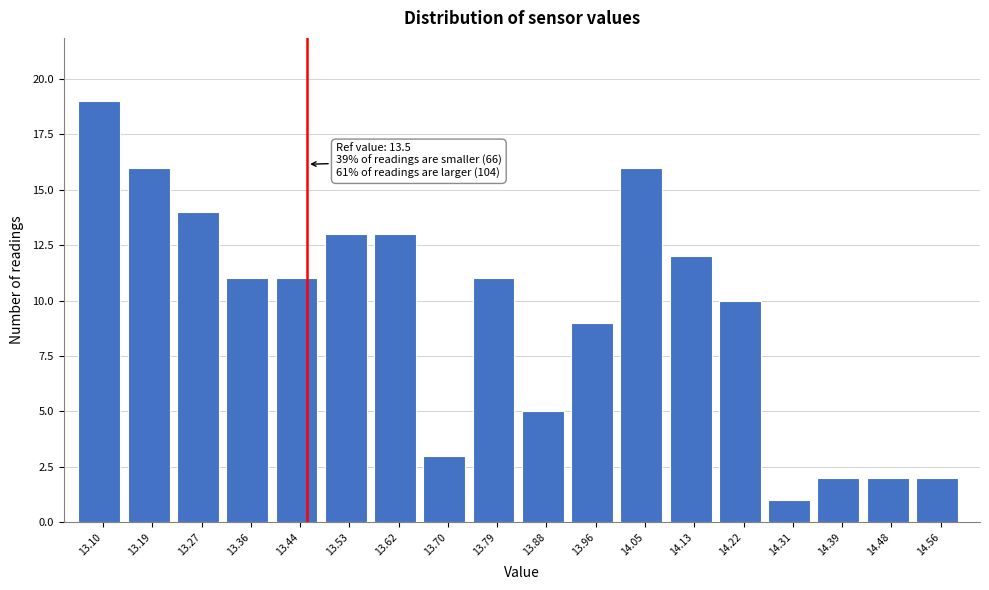

Reading left to right, what are all the values shown in this chart?

19	16	14	11	11	13	13	3	11	5	9	16	12	10	1	2	2	2